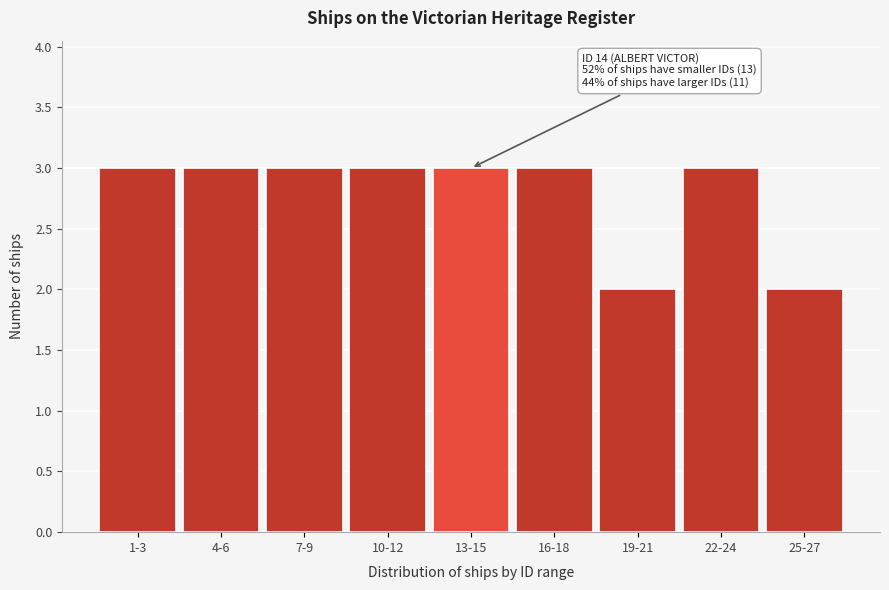

Reading left to right, transcribe all the data shown in this chart.

1-3=3	4-6=3	7-9=3	10-12=3	13-15=3	16-18=3	19-21=2	22-24=3	25-27=2